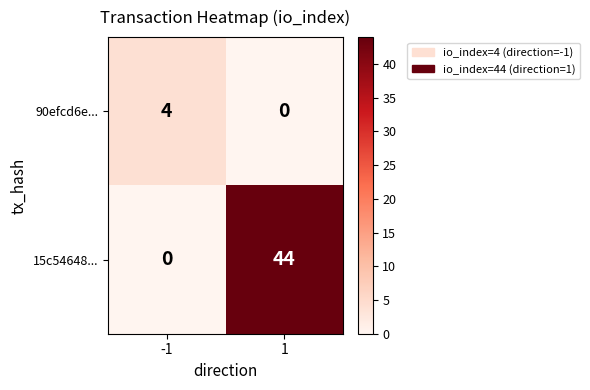

Which series has the widest spread of values?

15c54648...